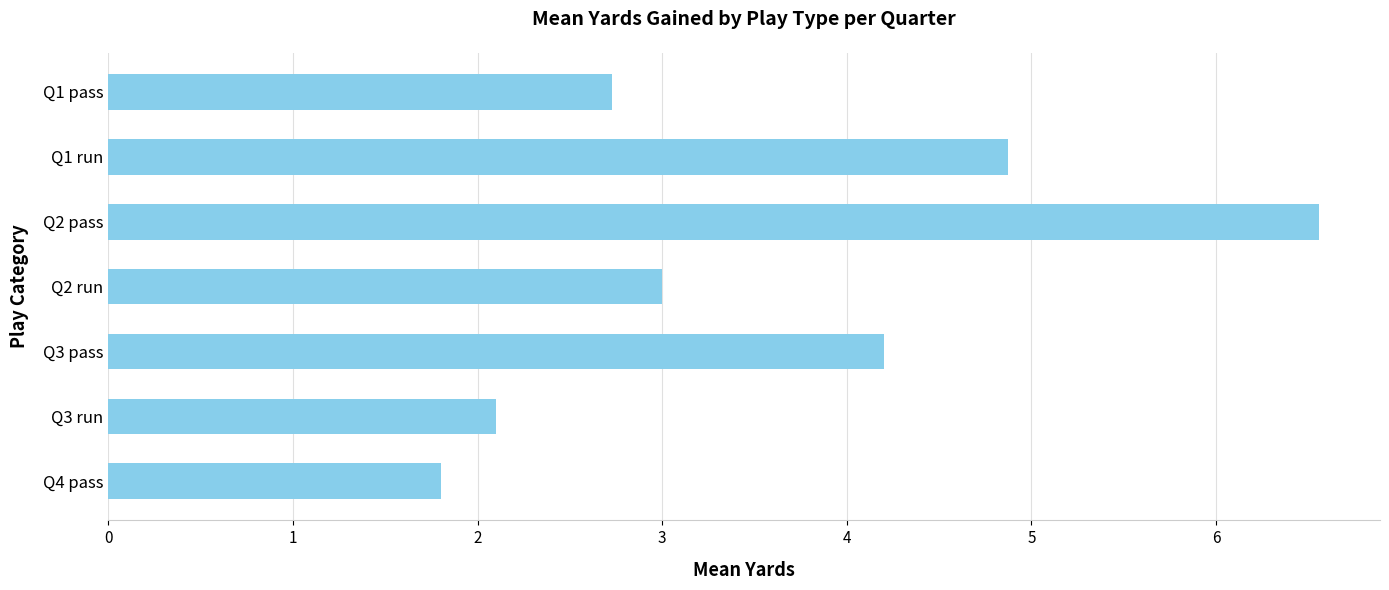

Does the chart contain stacked bars?

No